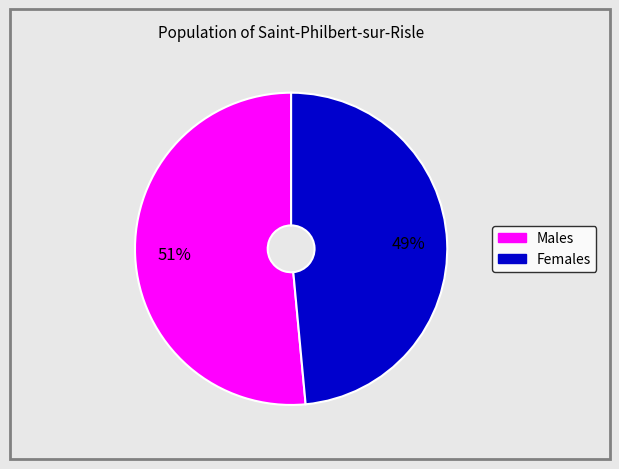

To the nearest percent, what is the average slice percentage?

50%